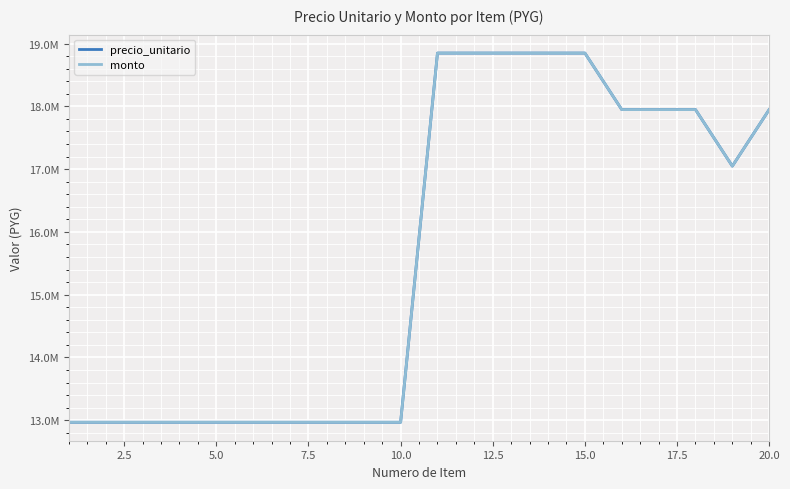

Does the chart have visible grid lines?

Yes